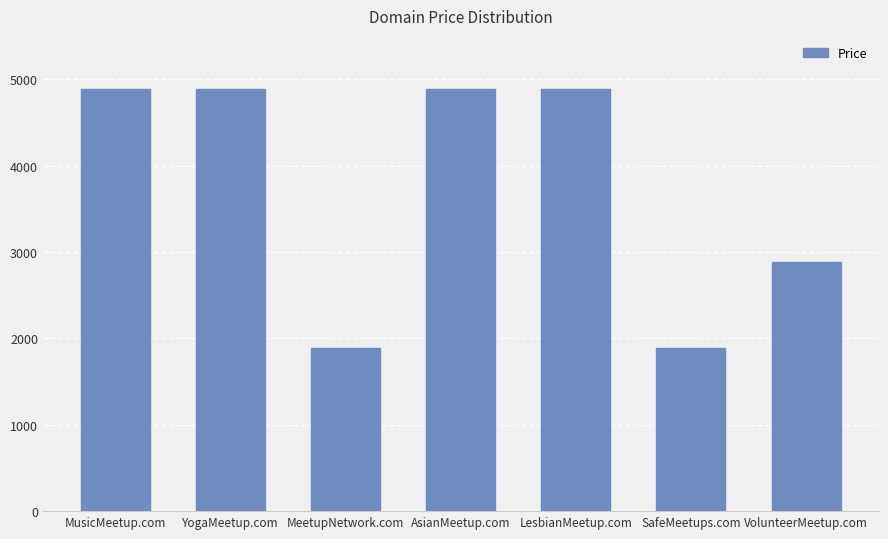

What is the smallest value displayed?

1888